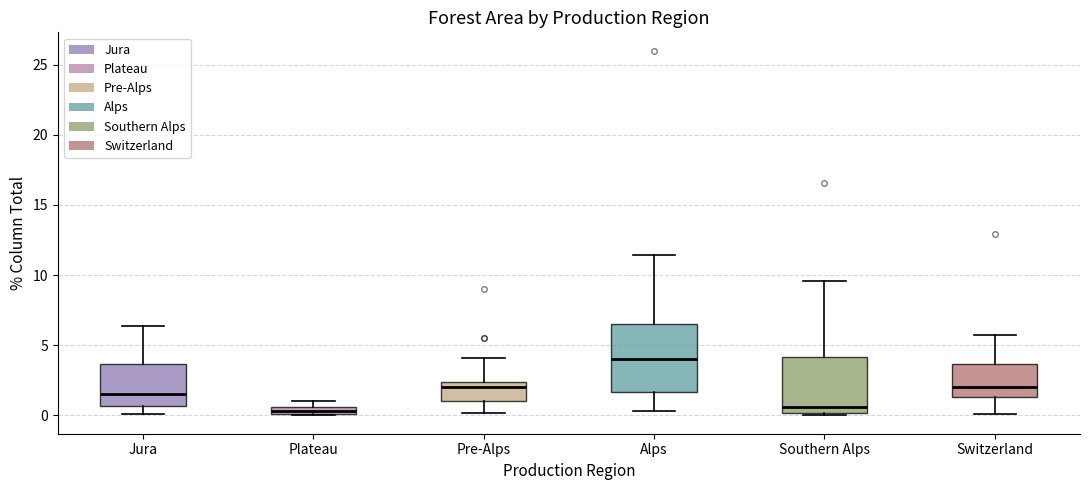

Where is the upper edge of the box for Pre-Alps on the y-axis? The values are not printed on the chart, so give them approximately, as read against the axis.

2.5